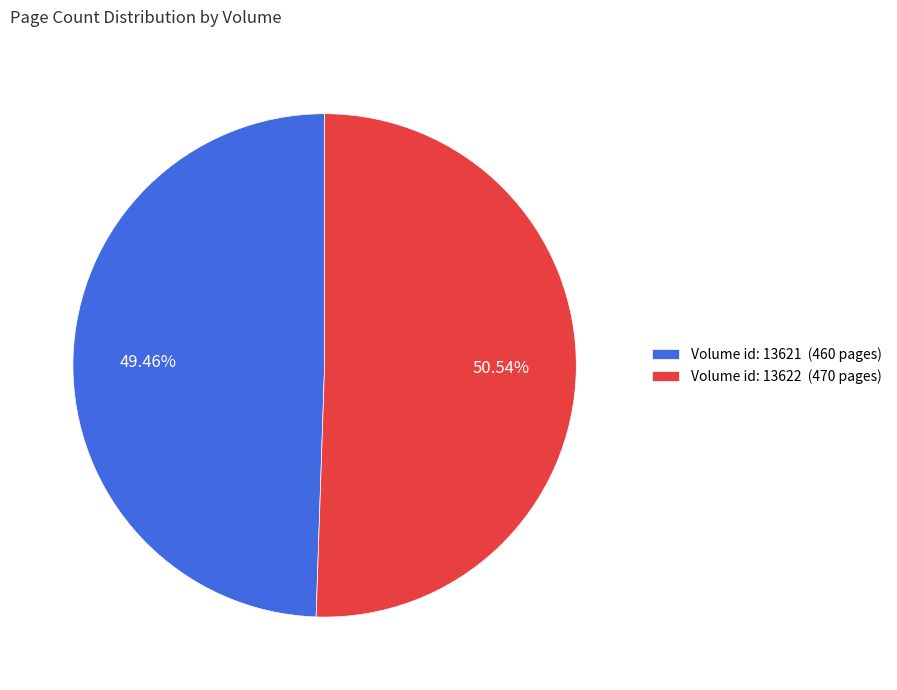

Between Volume id: 13621 (460 pages) and Volume id: 13622 (470 pages), which is larger?

Volume id: 13622 (470 pages)